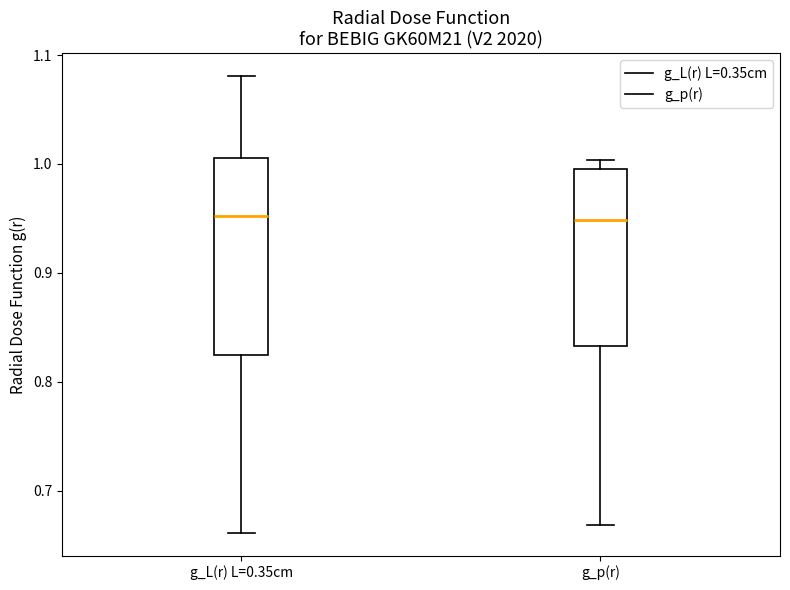

Reading left to right, transcribe this box plot: for each box, give where its median line is, the range the box spans, and where its two whiskers end, as read against the y-axis. The values are not printed on the chart, so give them approximately, as read against the axis.

g_L(r) L=0.35cm: median 0.95, box 0.82 to 1.01, whiskers 0.66 to 1.08
g_p(r): median 0.95, box 0.83 to 1.00, whiskers 0.67 to 1.00 (just above the box's upper edge)